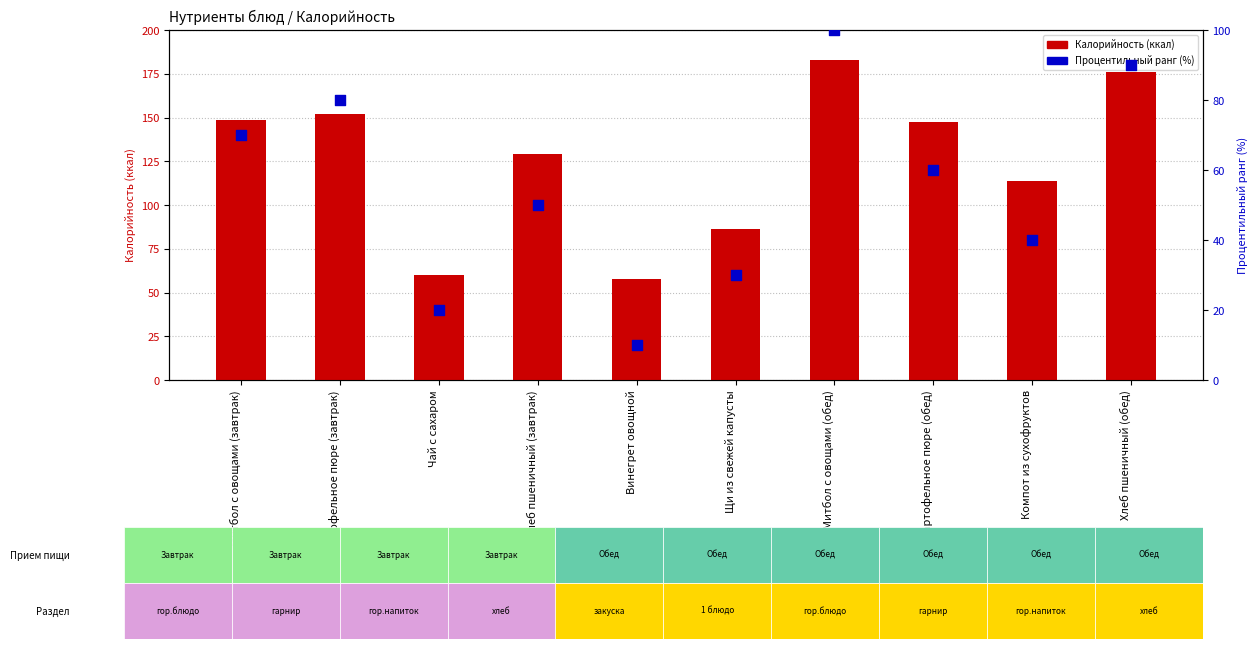

Is the value of Калорийность (ккал) at Митбол с овощами (завтрак) greater than the value of Процентильный ранг at Винегрет овощной?

Yes